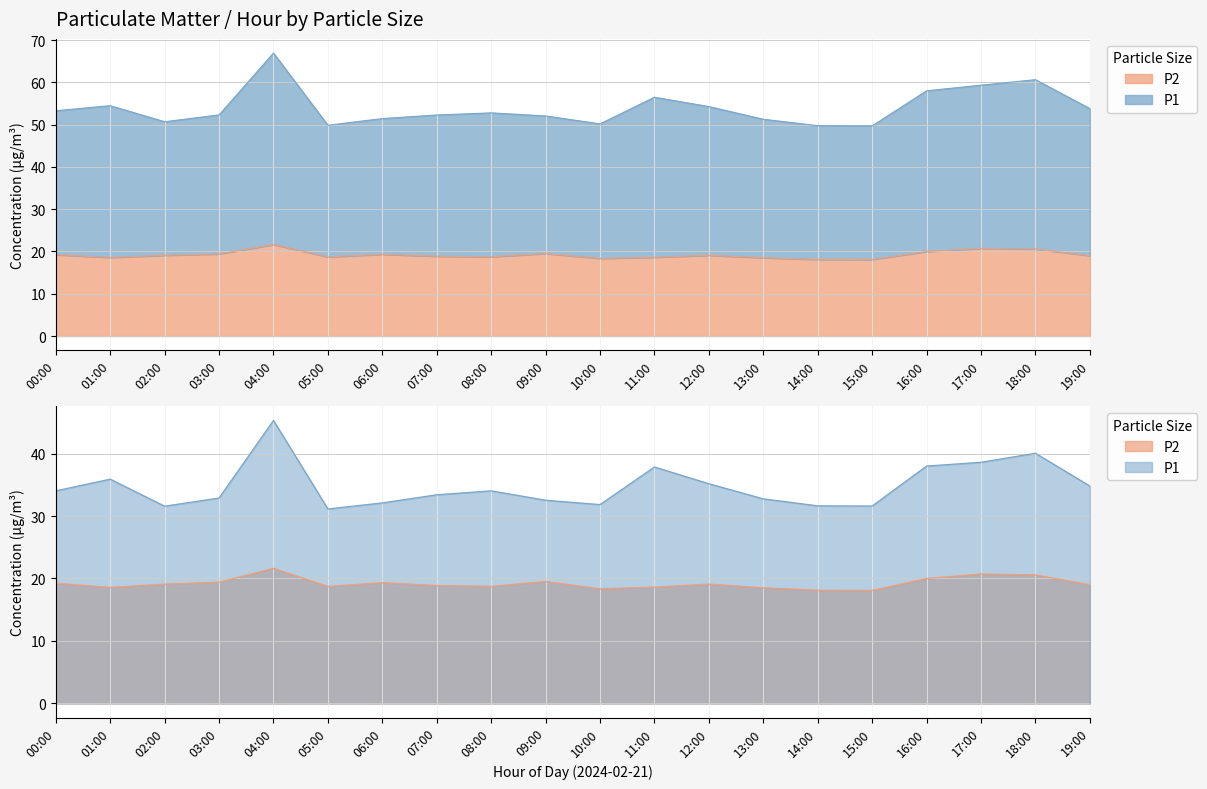

Rank the series by their average value, from highest to lowest.

P1, P2